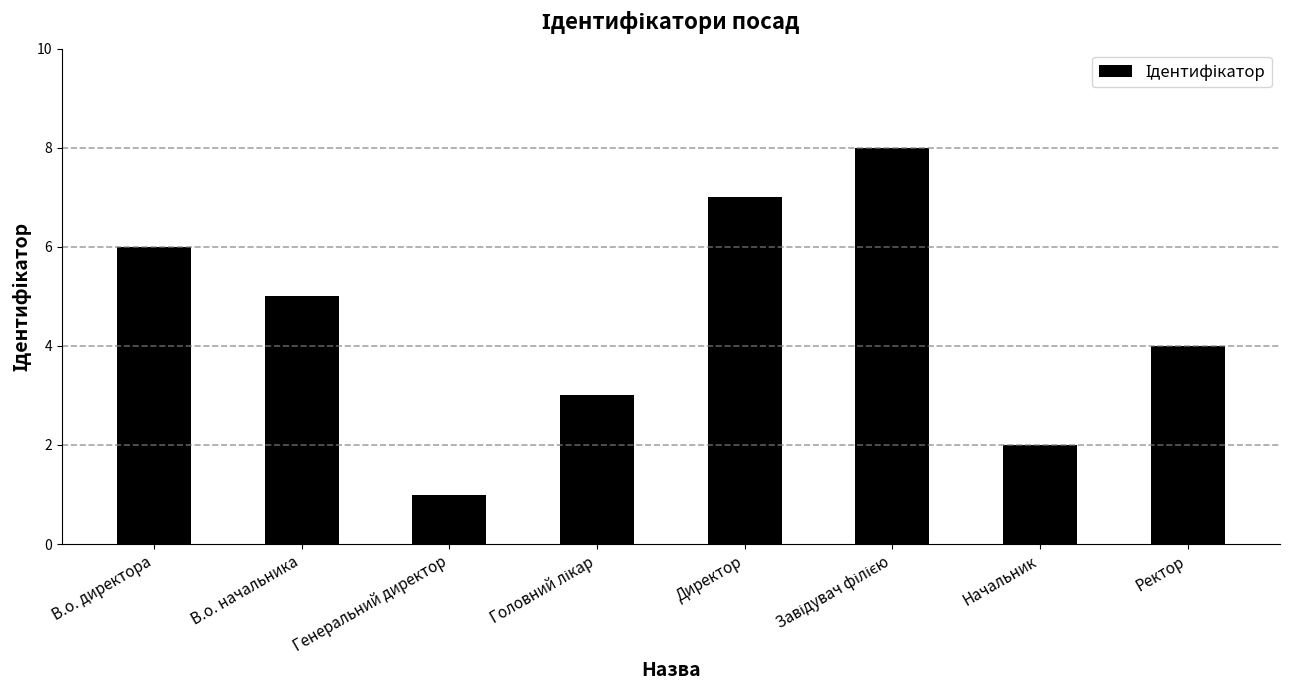

What is the difference between the second highest and minimum values?

6